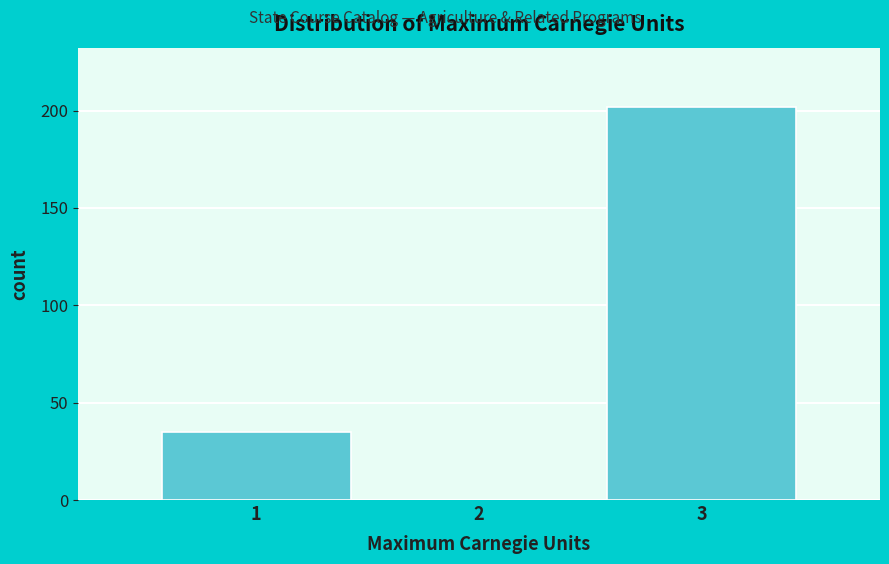

How tall is the bar that spans 0.5 to 1.5 on the x-axis? The values are not printed on the chart, so give them approximately, as read against the axis.

35